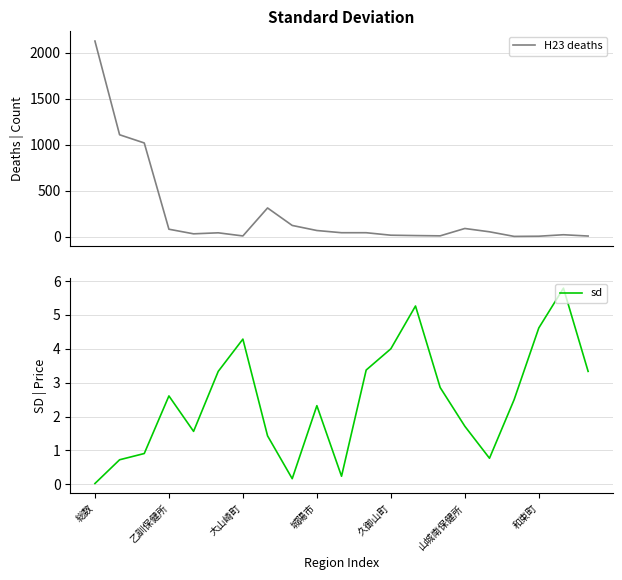

Reading left to right, transcribe all the data shown in this chart.

H23 deaths: 2125.0	1107.0	1018.0	81.0	31.0	42.0	8.0	312.0	122.0	67.0	43.0	43.0	16.0	12.0	9.0	89.0	53.0	3.0	5.0	21.0	7.0
sd: 0.0	0.7	0.9	2.6	1.6	3.3	4.3	1.4	0.2	2.3	0.2	3.4	4.0	5.3	2.9	1.7	0.8	2.5	4.6	5.8	3.3